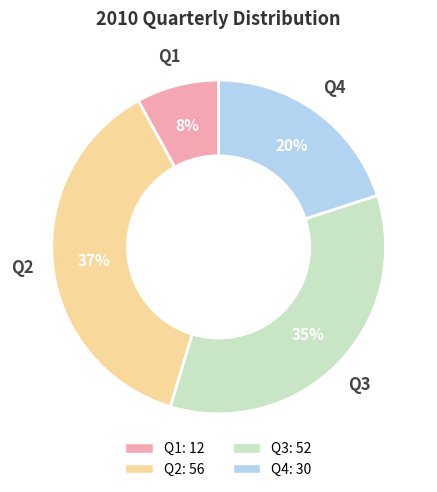

Count the number of slices in the pie.

4